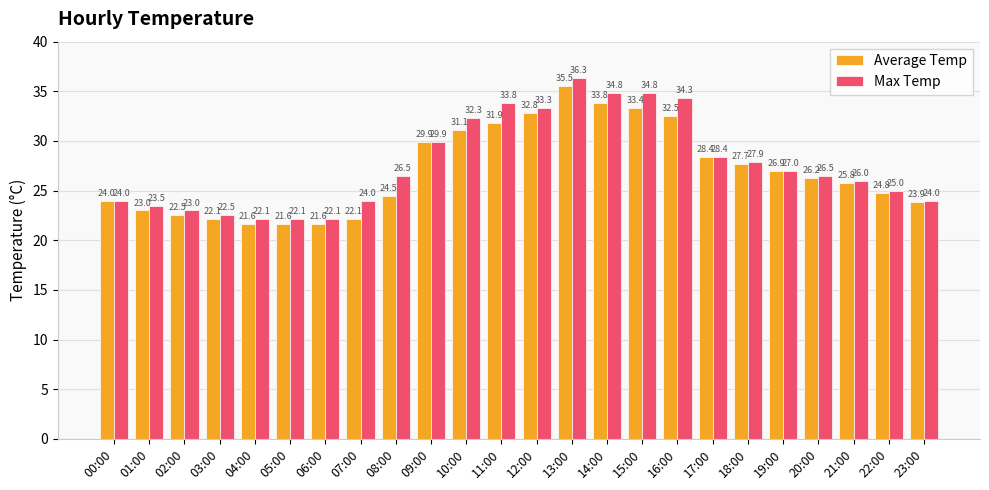

Rank the series by their maximum value, from highest to lowest.

Max Temp, Average Temp